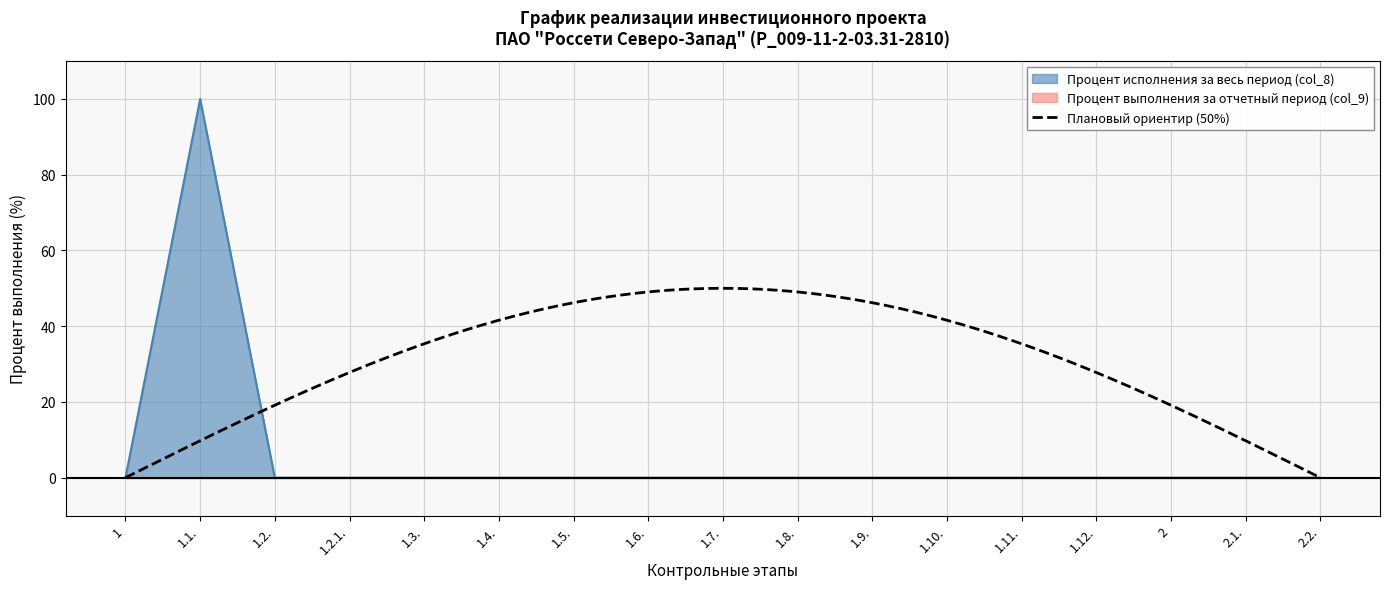

What is the greatest value displayed?

100